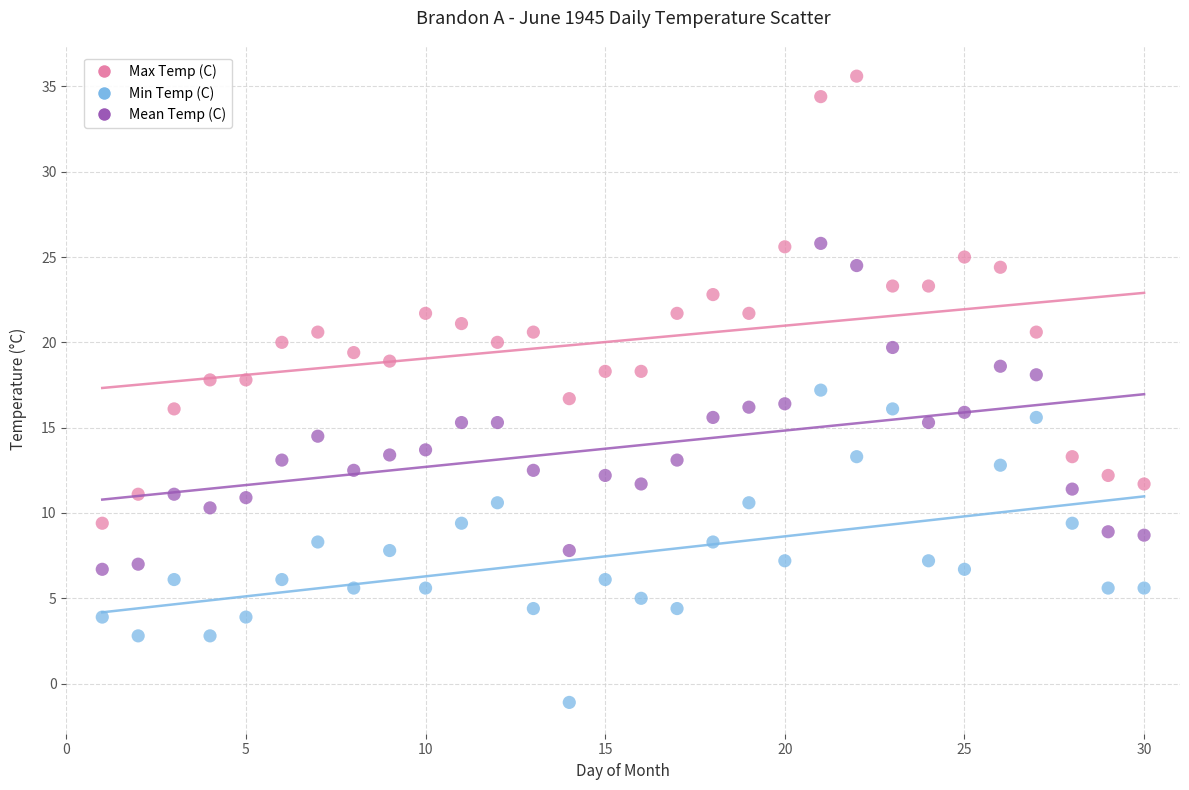

Which series contains the highest Y value?

Max Temp (C)